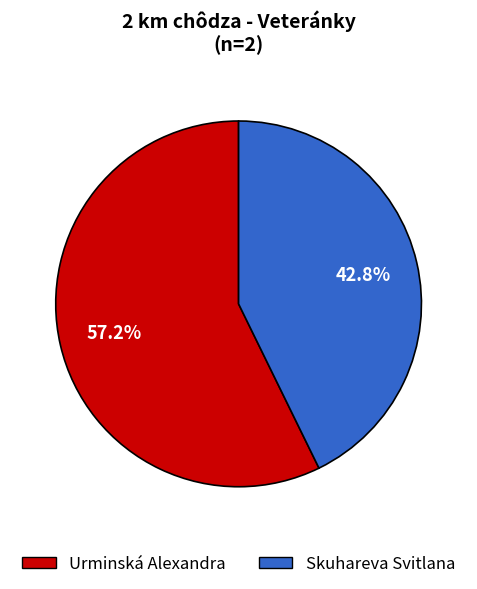

Approximately how many times larger is the value at Skuhareva Svitlana compared to Urminská Alexandra?

0.7